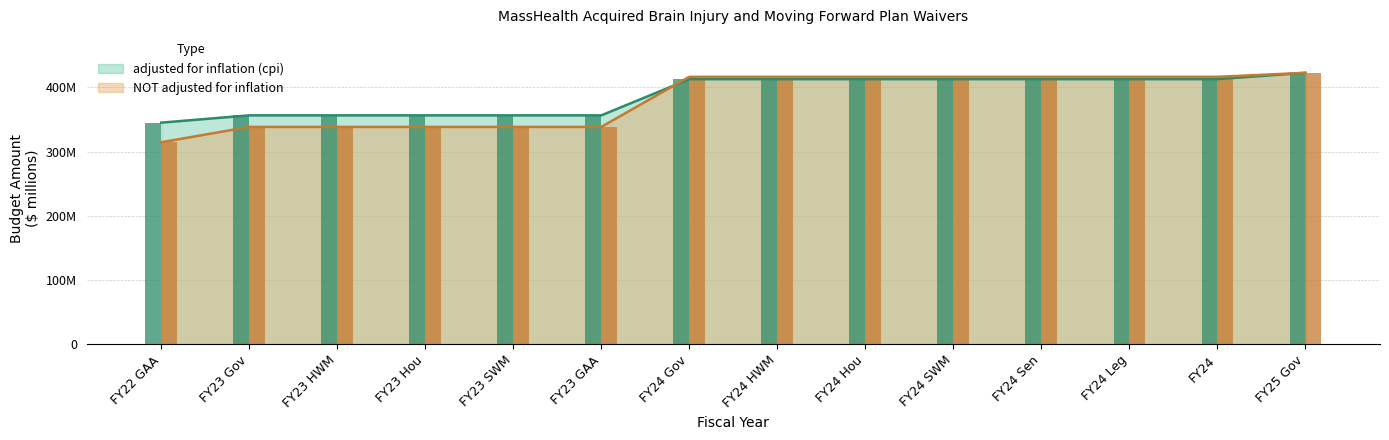

Which series has the largest total across all categories?

adjusted for inflation (cpi)